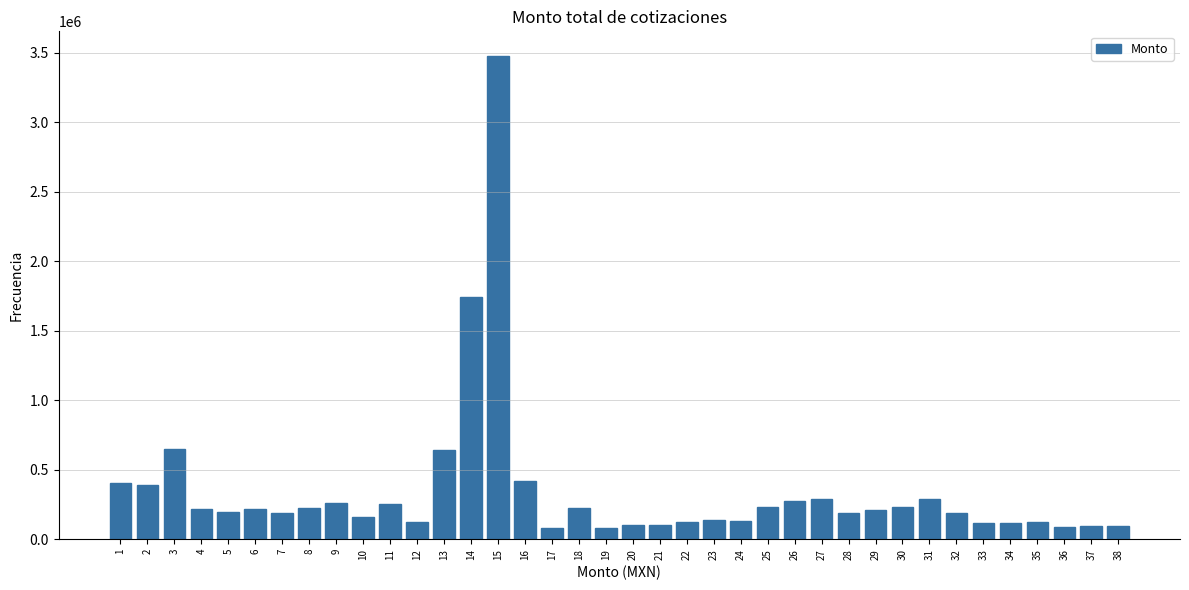

Which has a higher value, 14 or 36?

14